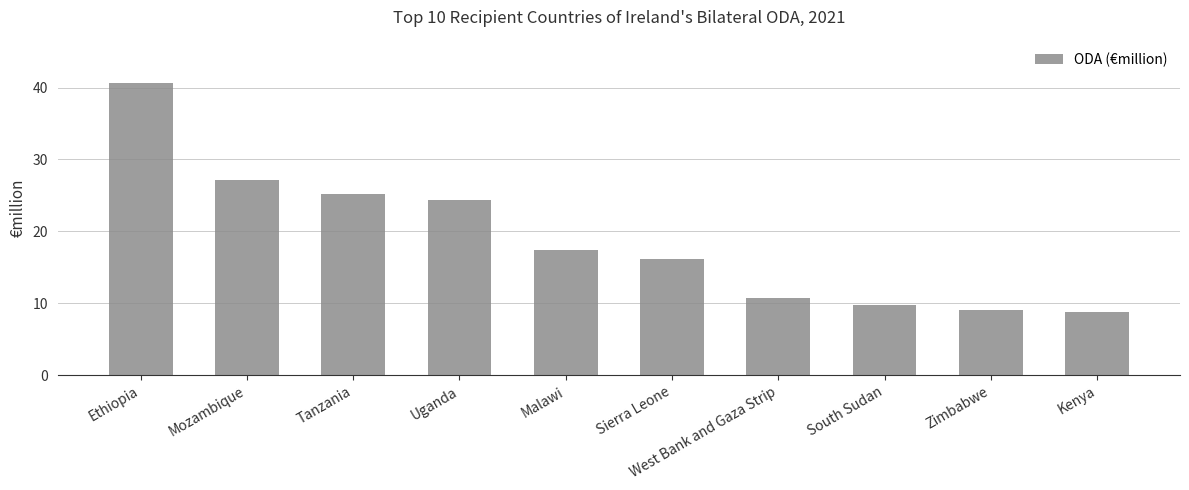

How many bars are there in total?

10